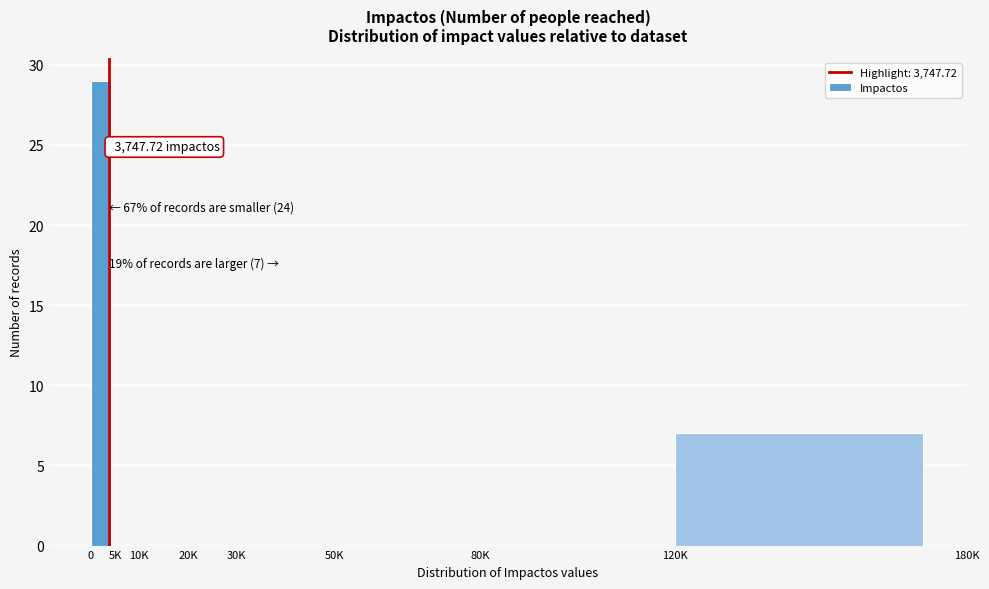

What is the sum of the values at 5K and 120K?

7